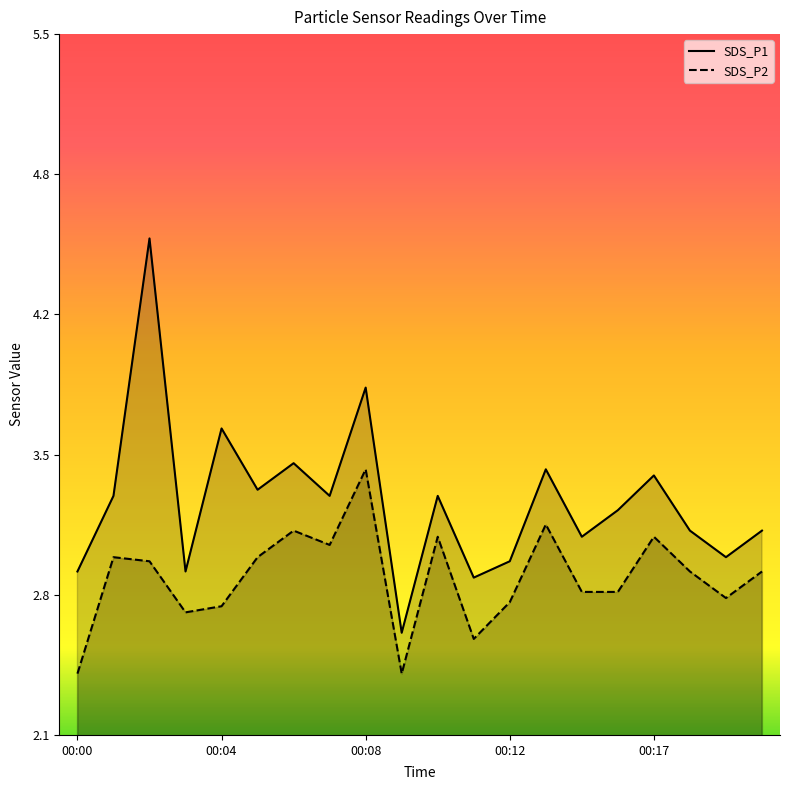

What is the difference between the maximum and second lowest values in the SDS_P1 series?

1.7